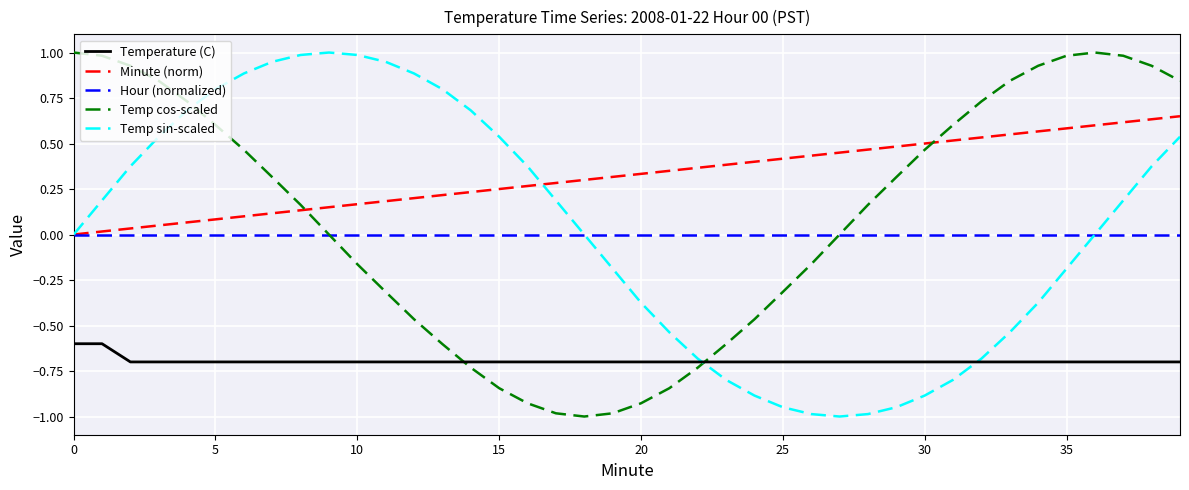

Which series has the largest total across all categories?

Minute (norm)